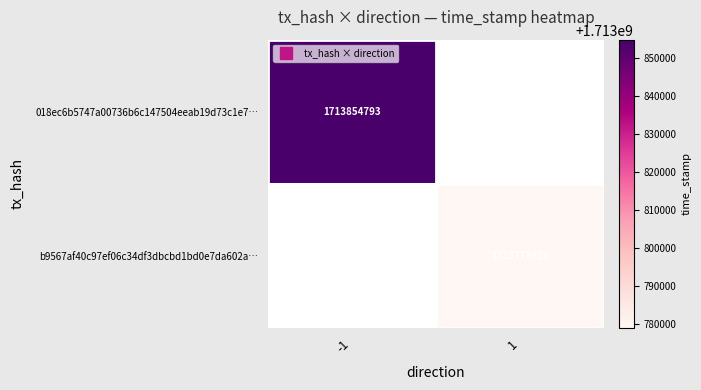

At how many categories does at least one series exceed 1713830907?

1